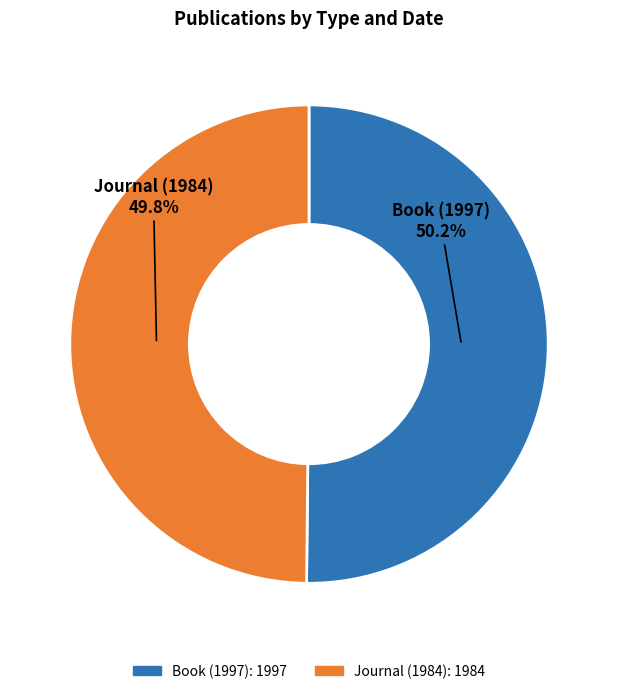

What is the ratio of the value at Book (1997) to the value at Journal (1984)?

1.0